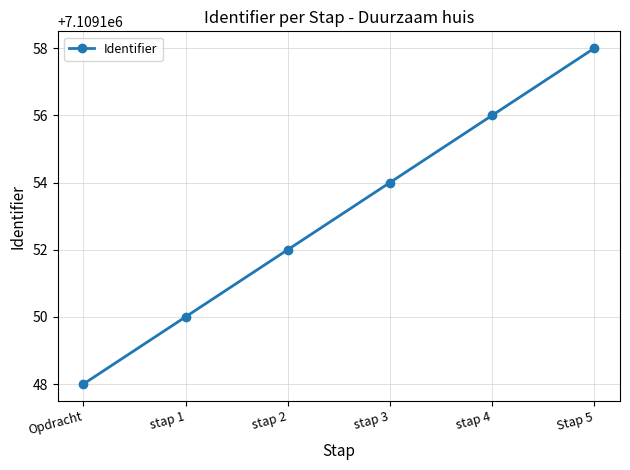

What is the greatest value displayed?

7109158